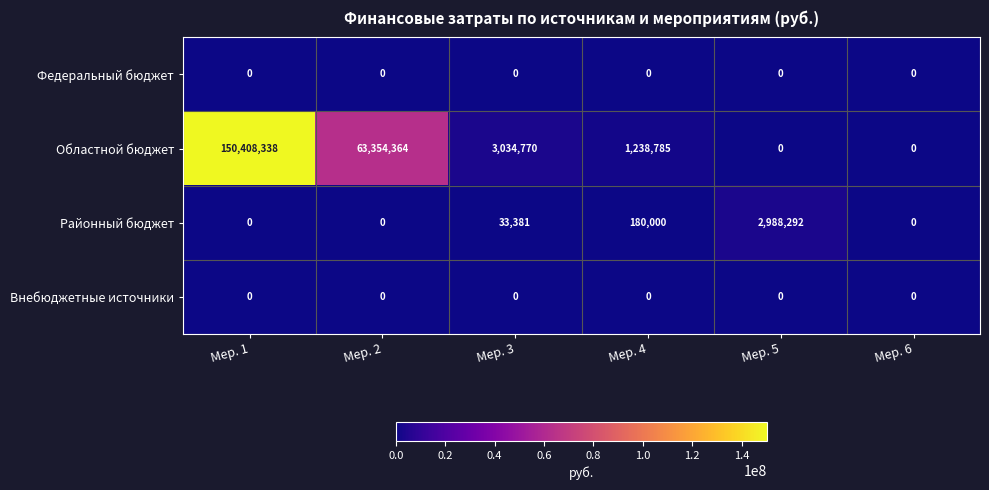

What is the difference between the maximum and minimum values in the Районный бюджет series?

2988292